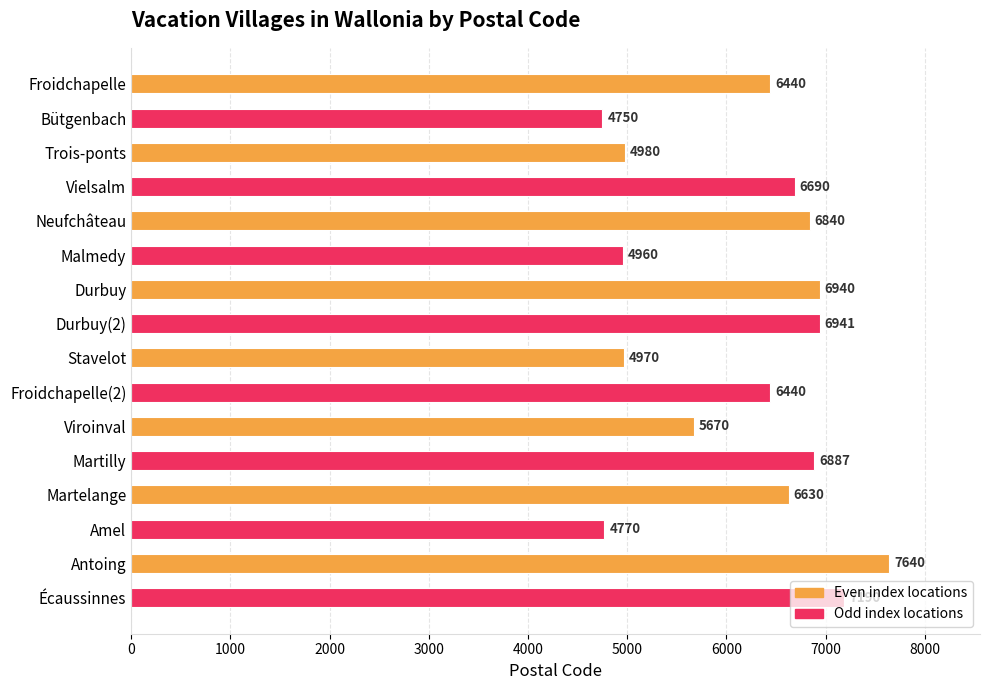

What is the smallest value displayed?

4750